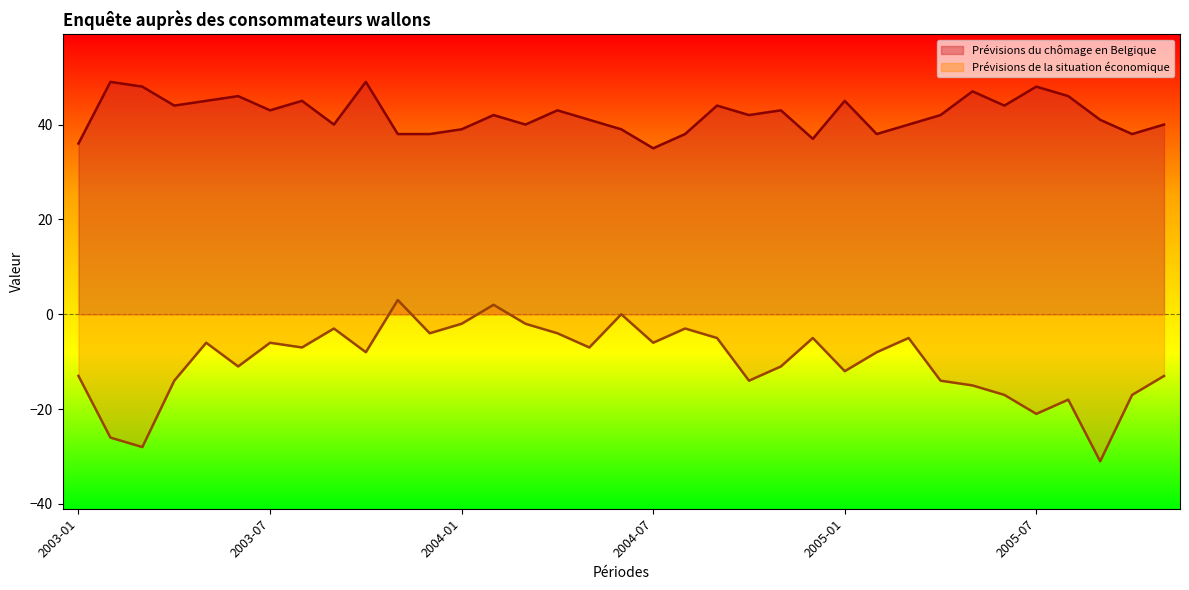

Where is Prévisions du chômage en Belgique nearest to the value 42?

2004-02